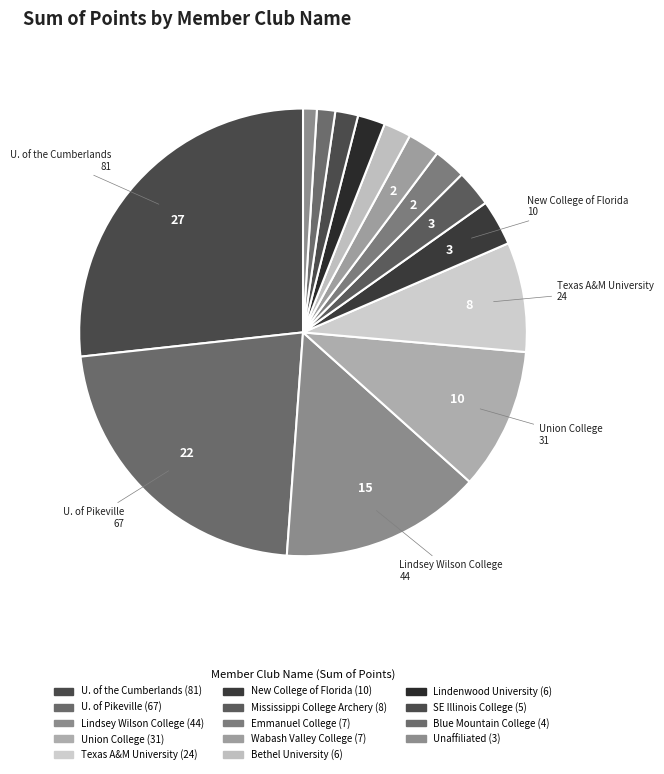

What is the smallest slice in the pie chart?

Unaffiliated